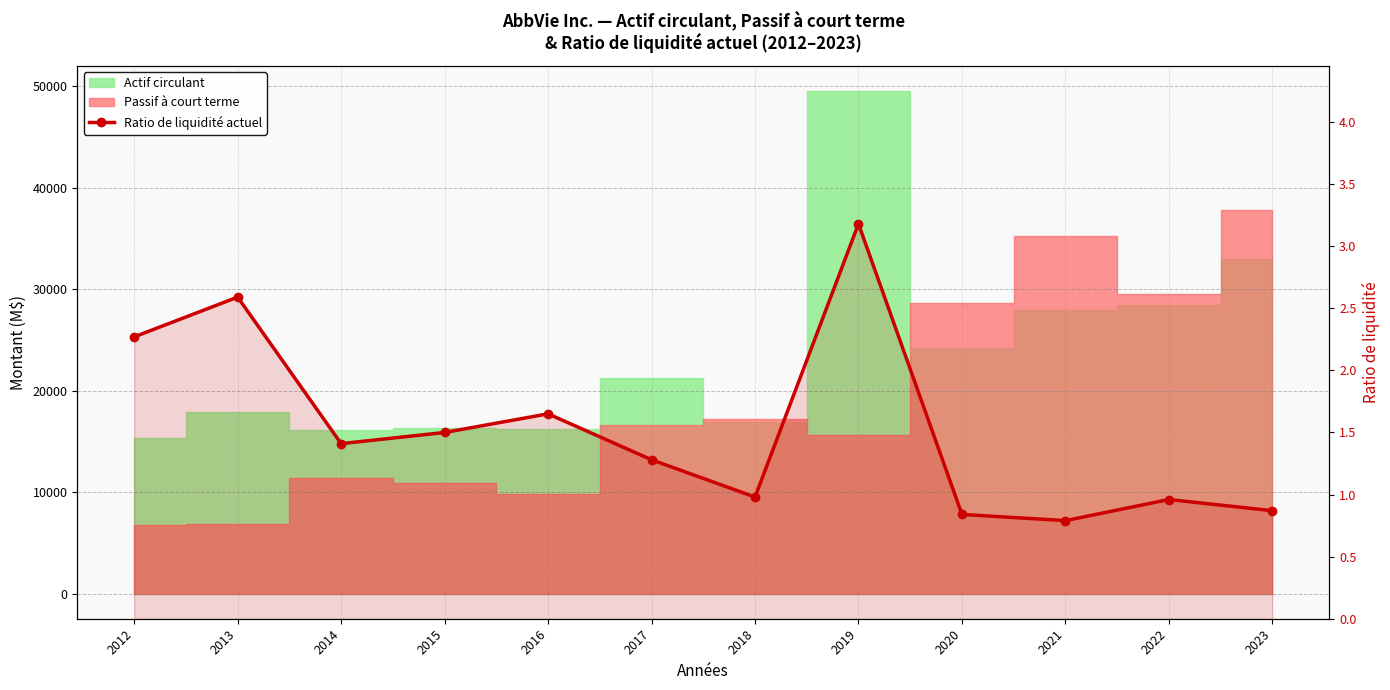

Count the number of categories in the chart.

12